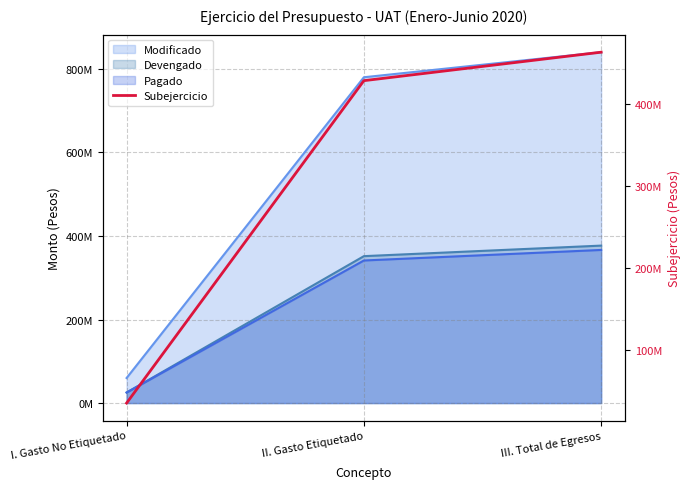

How many lines are shown in the chart?

1